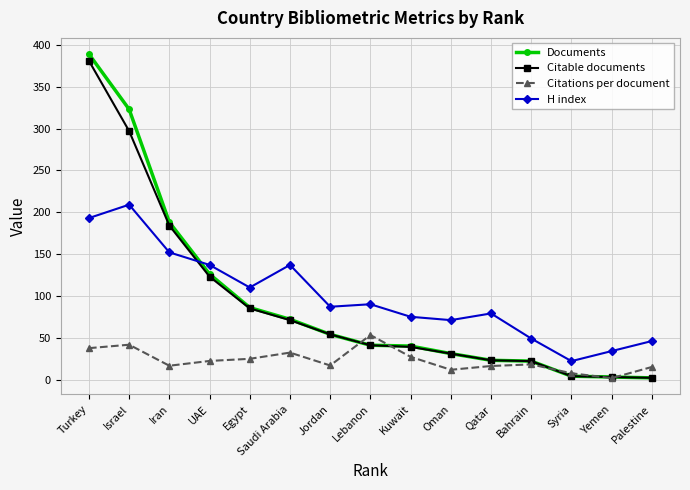

Which category has the lowest value in the H index series?

Syria